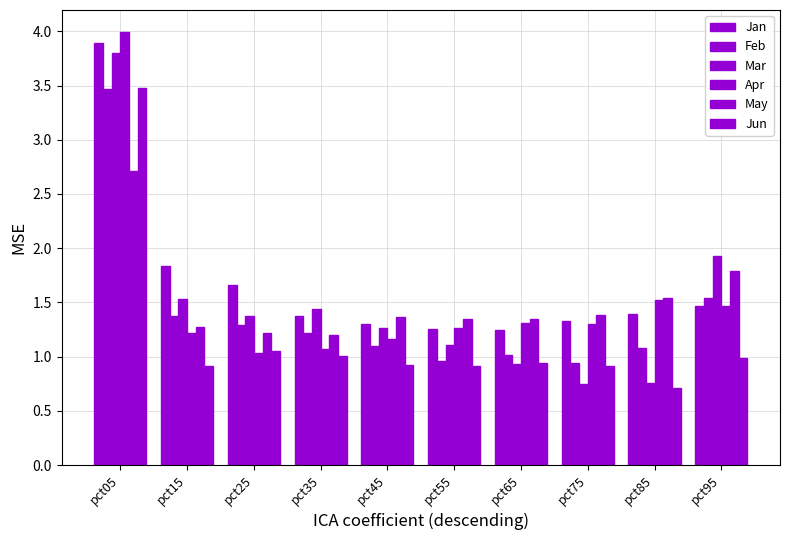

What is the average value of the Feb series?

1.4